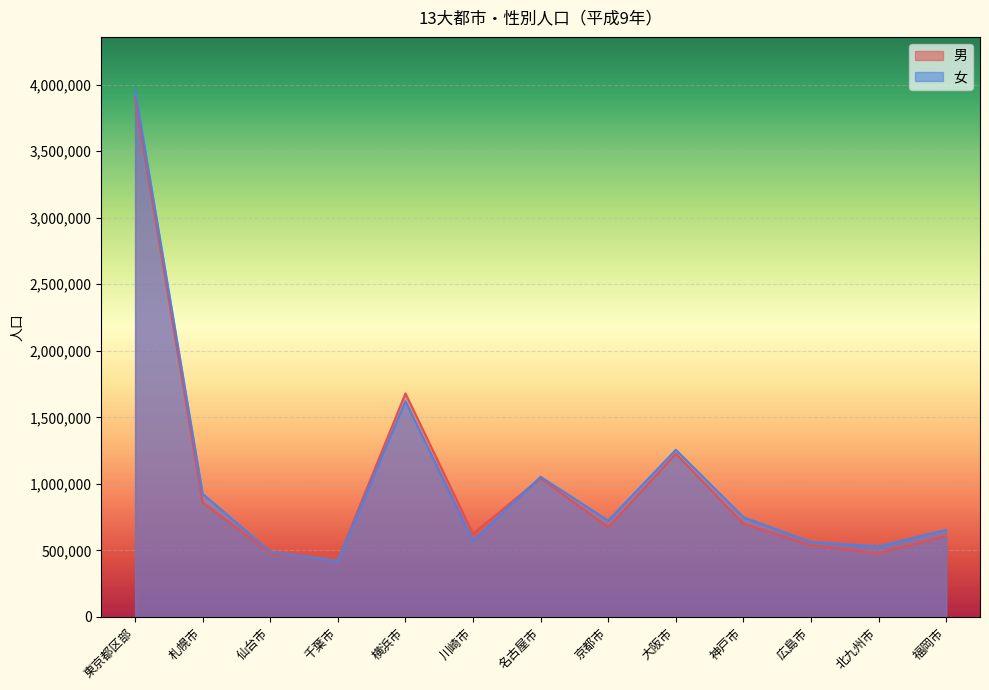

List the series in order of their overall mean, highest first.

女, 男